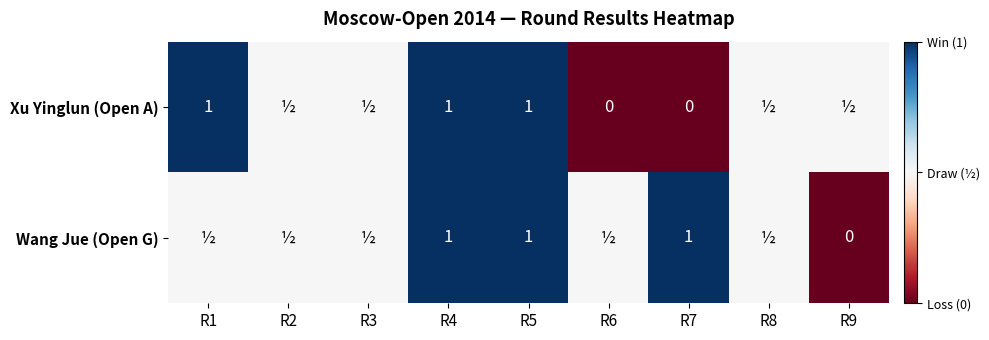

True or false: Wang Jue (Open G) has a value of 1.0 at R4.

True